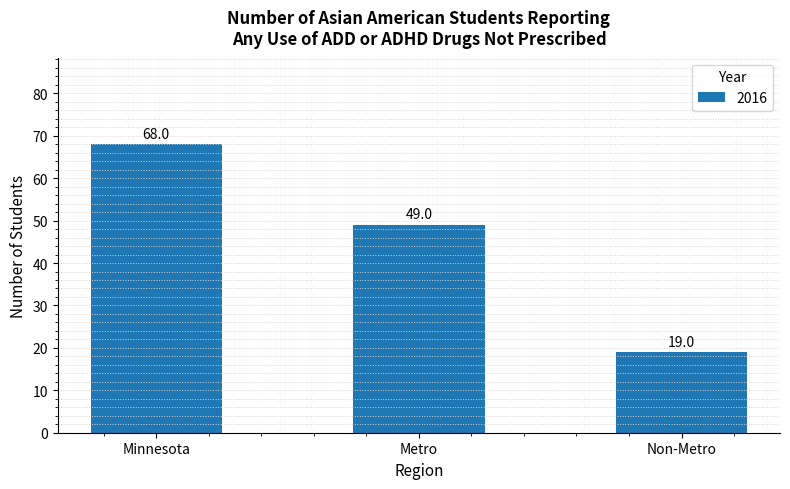

What is the label of the 2nd bar from the left?

Metro